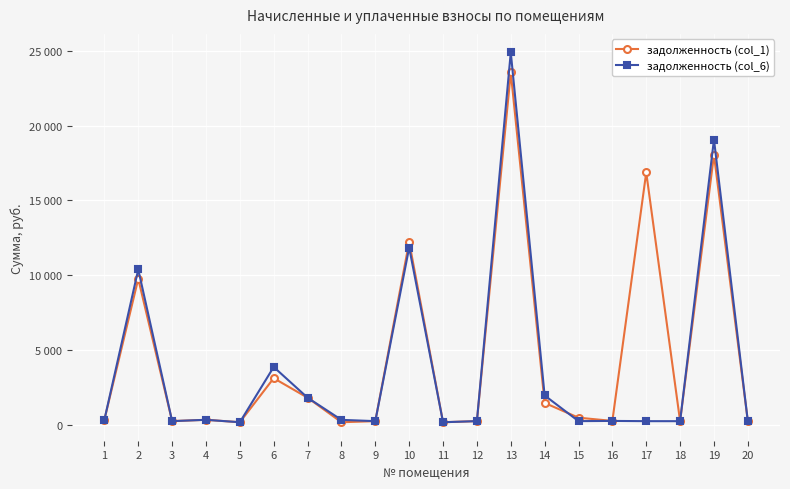

Reading left to right, list all the values displayed in this chart.

задолженность (col_1): 319.1	9750.3	230.6	319.1	156.8	3103.1	1796.5	156.8	229.5	12219.4	156.8	230.6	23553.8	1448.7	461.1	244.3	16863.3	226.2	18037.1	228.3
задолженность (col_6): 318.5	10376.4	230.6	319.1	157.2	3851.9	1797.4	315.2	229.5	11840.2	156.8	230.6	24894.9	1947.5	230.6	244.3	228.4	226.9	19064.0	227.9